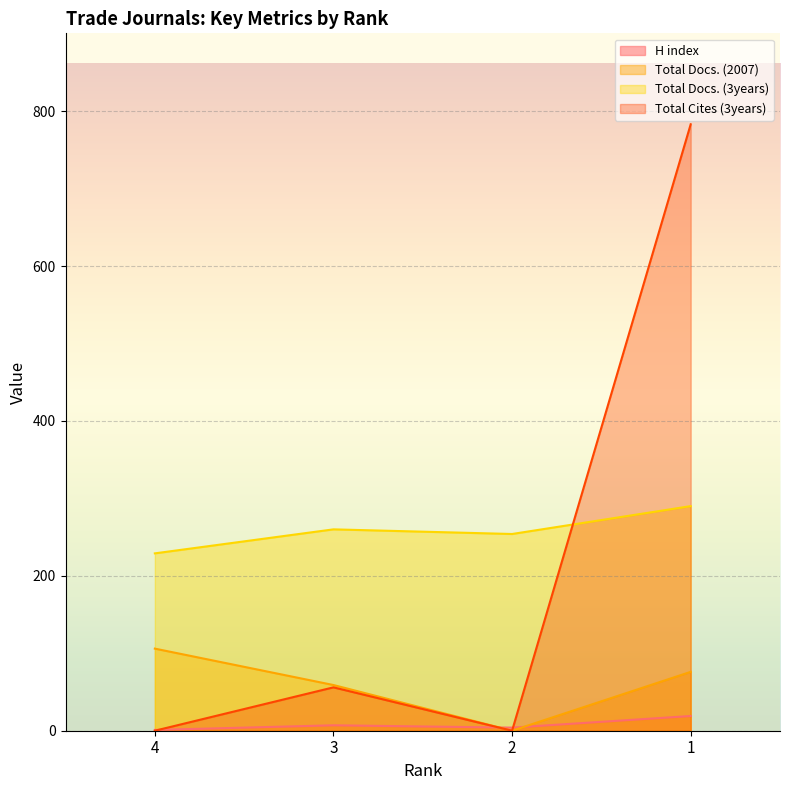

At which category does H index reach its first local peak?

3